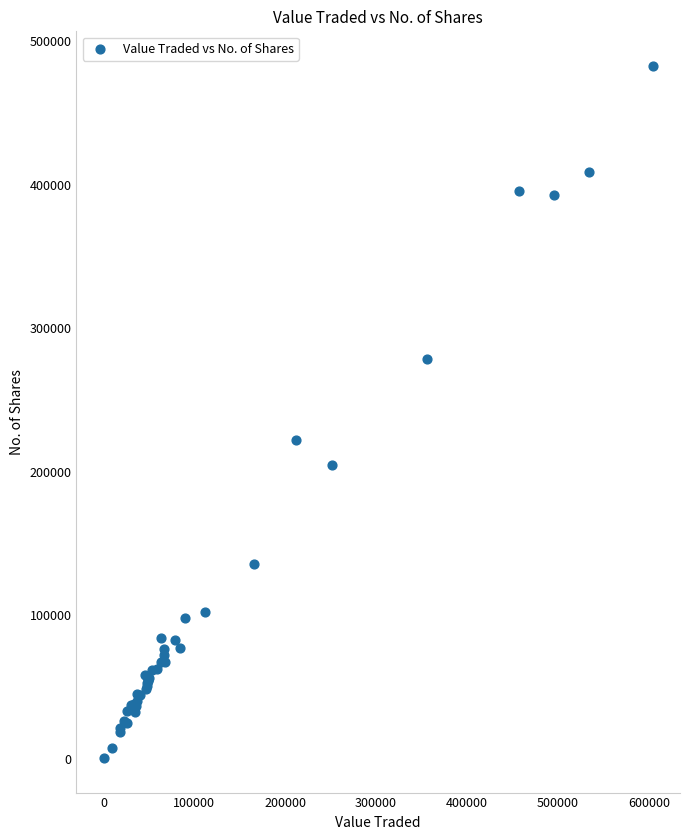

What Y value in the scatter plot is closest to 241591?

222399